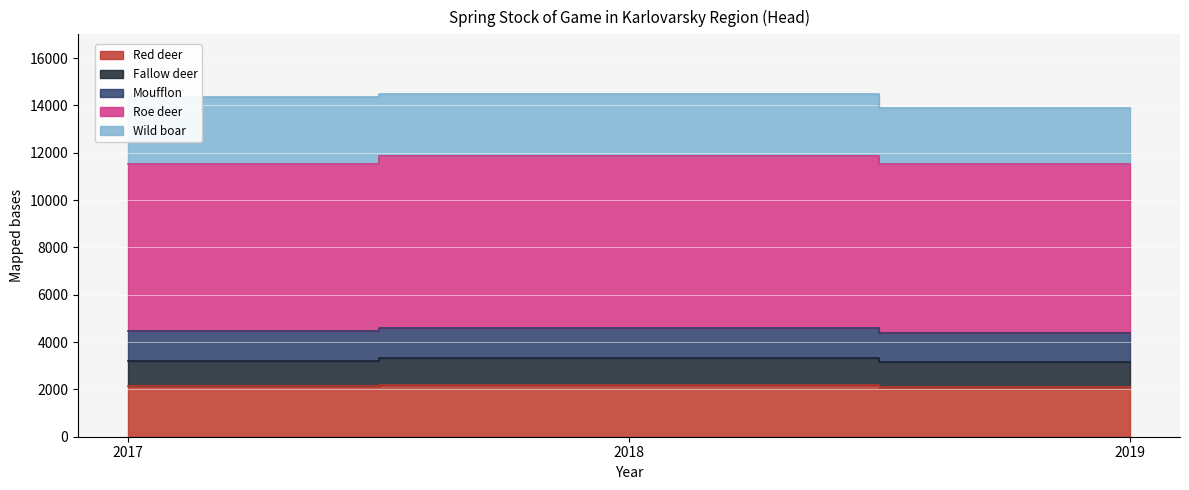

The value of Moufflon at 2017 is 7626. True or false?

False